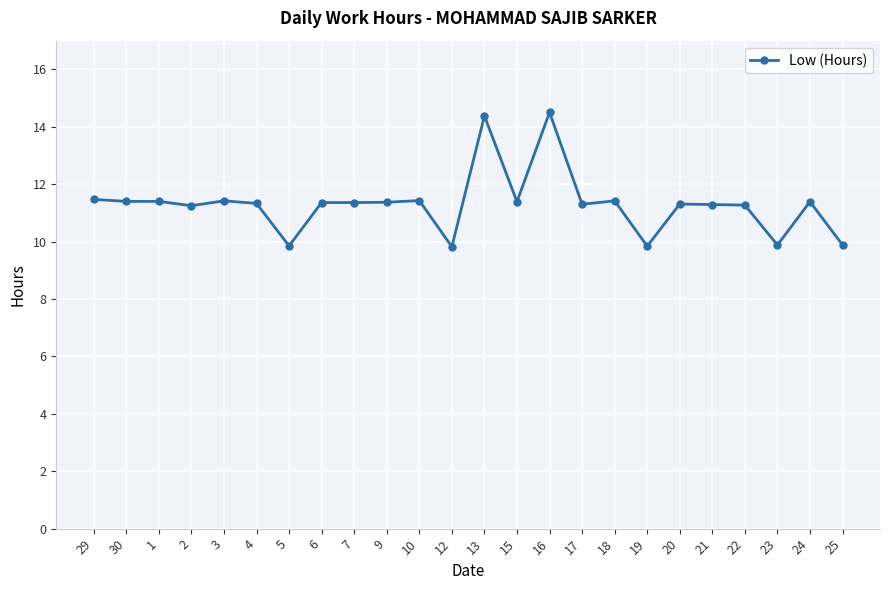

True or false: the data has more than 1 interior local peaks.

True